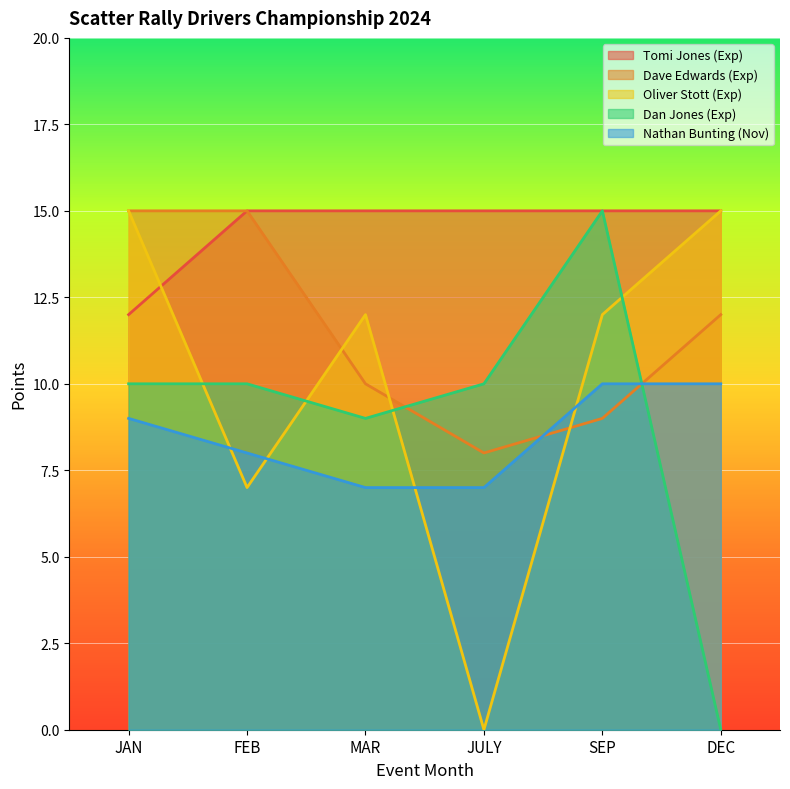

What is the label of the 6th point from the left?

DEC